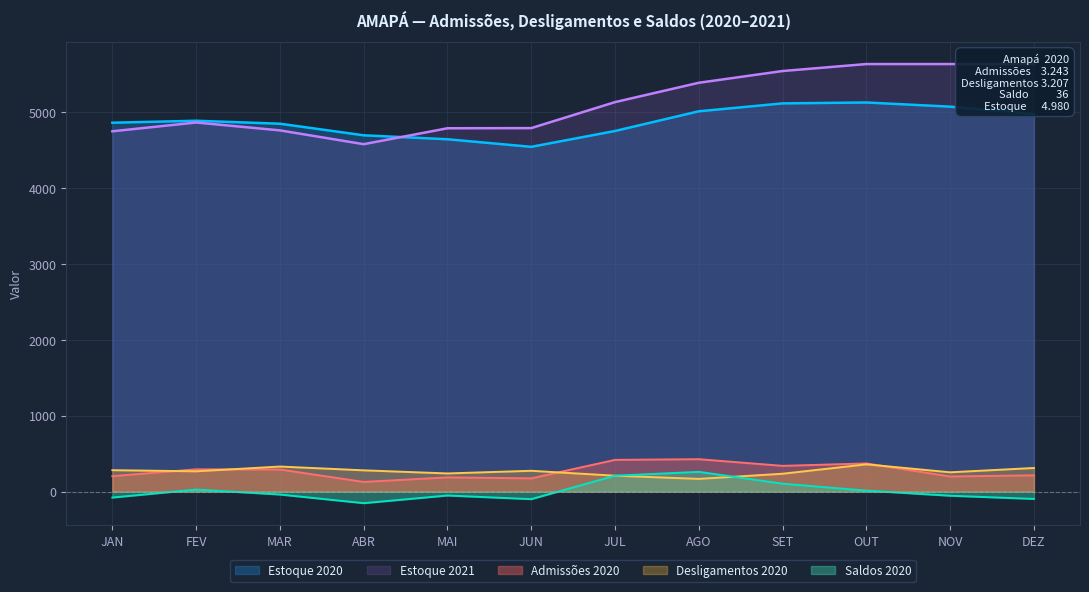

True or false: Admissões 2020 has a value of 260 at JUN.

False